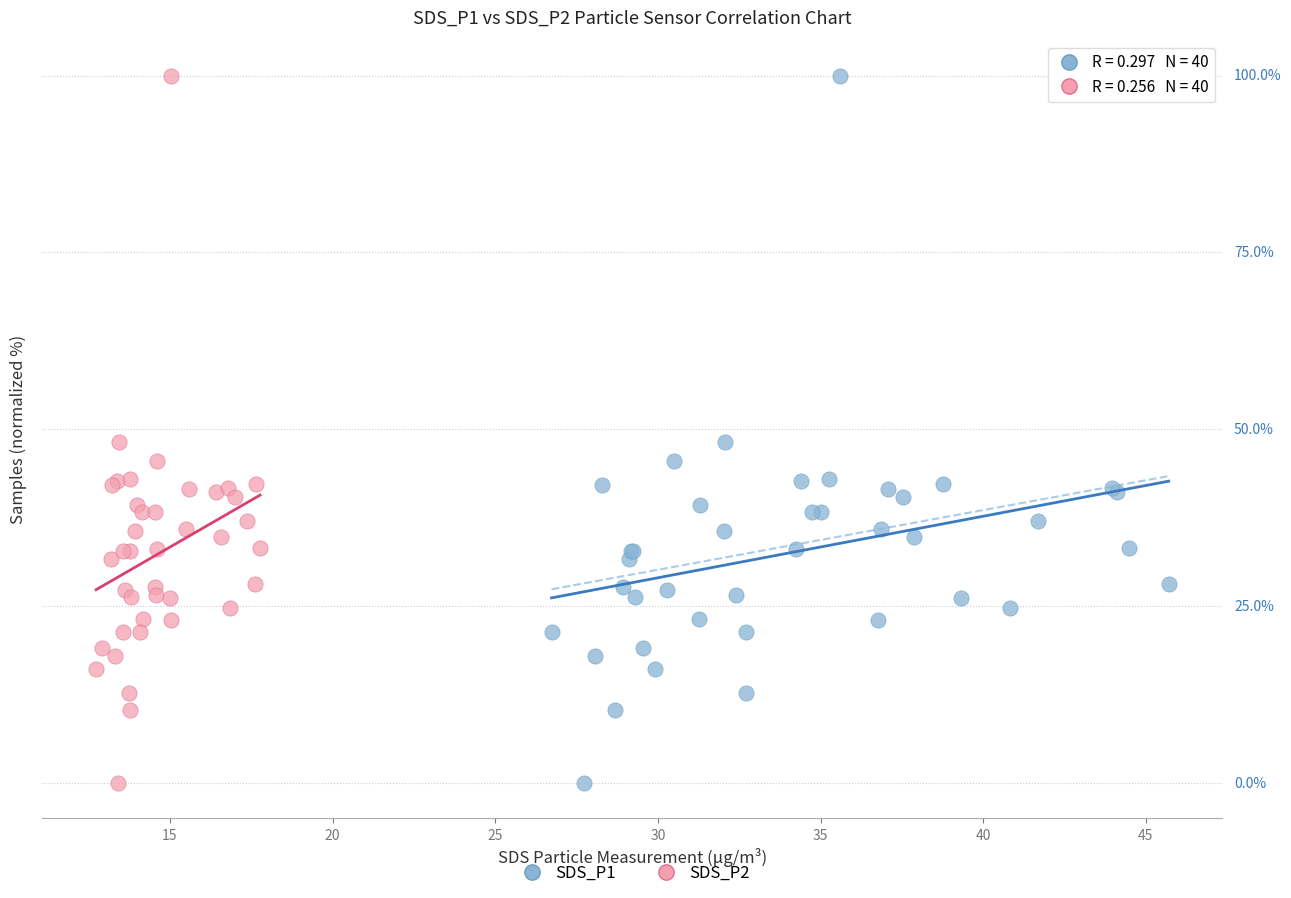

What are all the series names shown in the legend?

SDS_P1, SDS_P2